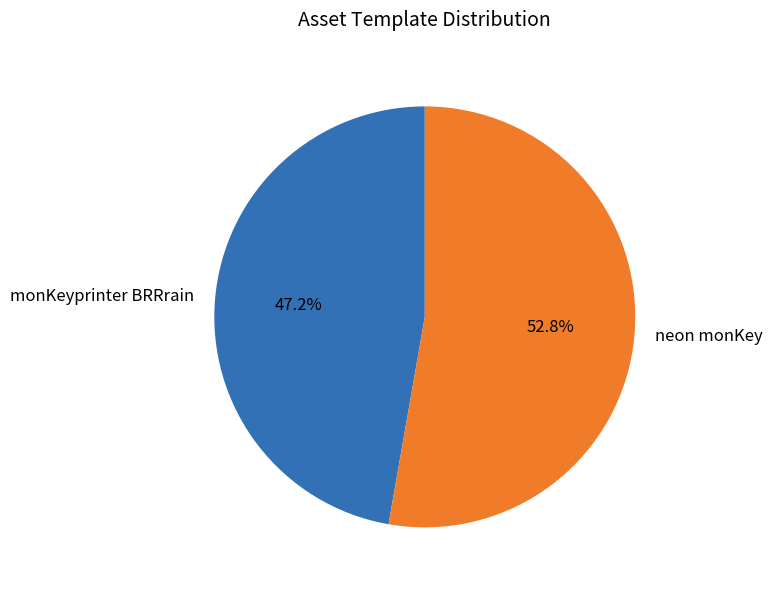

What percentage is the monKeyprinter BRRrain slice, to the nearest percent?

47%